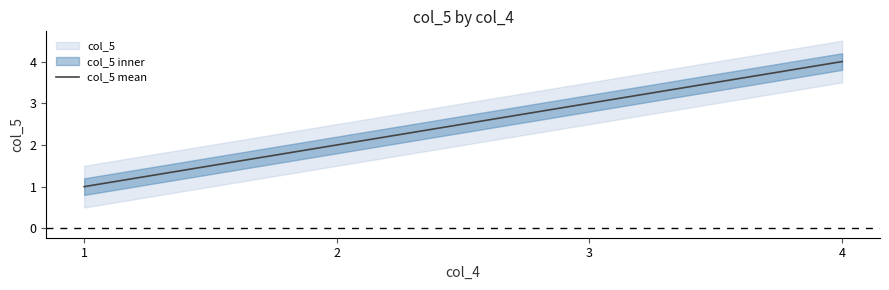

What value does the data have at 4?

4